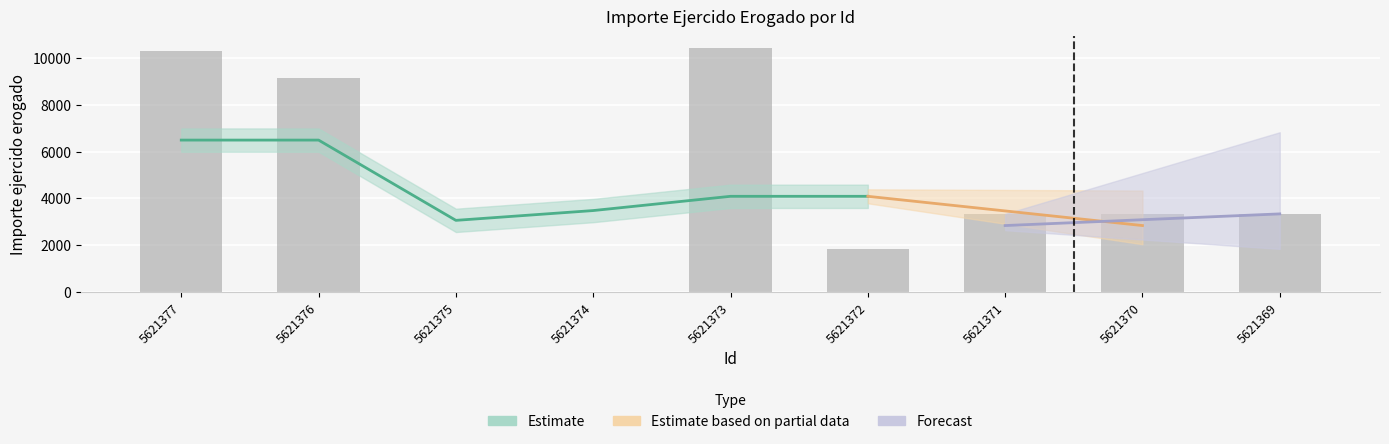

Rank the categories by value from highest to lowest.

5621373, 5621377, 5621376, 5621371, 5621370, 5621369, 5621372, 5621375, 5621374